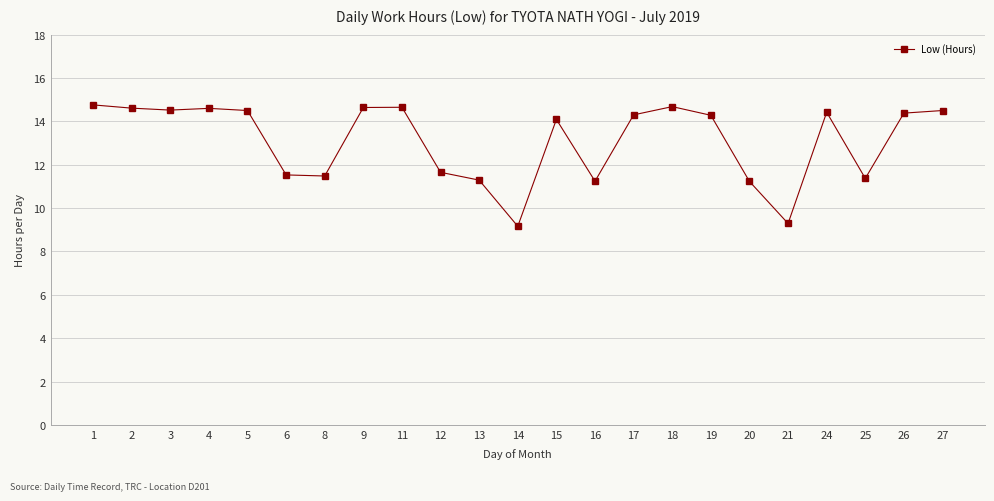

How many data points are less than 14?

9